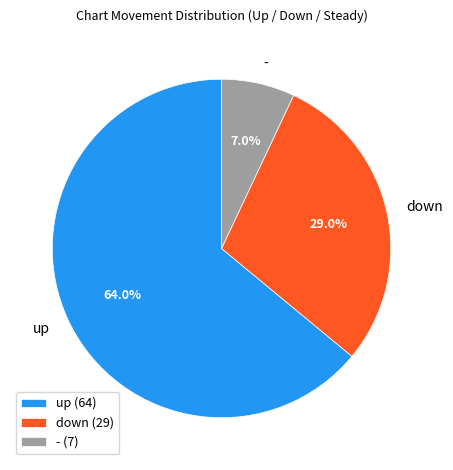

Which has a higher value, - or down?

down